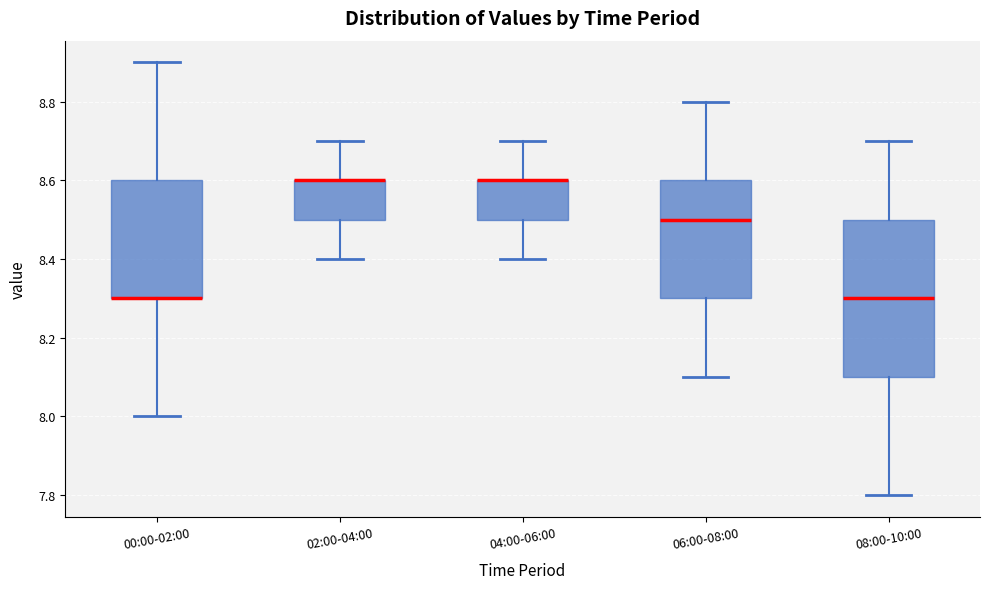

Reading left to right, read every box against the y-axis: the position of its median line, the range the box covers, and the ends of its whiskers. The values are not printed on the chart, so give them approximately, as read against the axis.

00:00-02:00: median 8.3 (drawn on the box's lower edge), box 8.3 to 8.6, whiskers 8.0 to 8.9
02:00-04:00: median 8.6 (drawn on the box's upper edge), box 8.5 to 8.6, whiskers 8.4 to 8.7
04:00-06:00: median 8.6 (drawn on the box's upper edge), box 8.5 to 8.6, whiskers 8.4 to 8.7
06:00-08:00: median 8.5, box 8.3 to 8.6, whiskers 8.1 to 8.8
08:00-10:00: median 8.3, box 8.1 to 8.5, whiskers 7.8 to 8.7